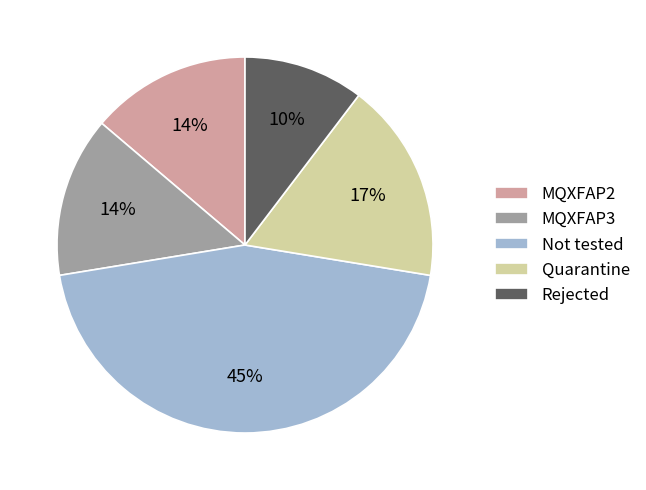

Combined, do MQXFAP2 and Quarantine account for over 50%?

No